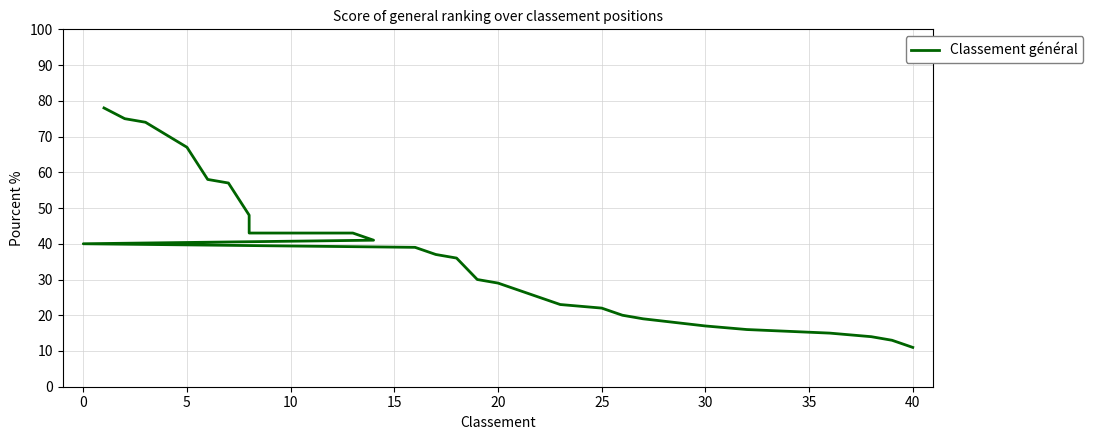

What is the difference between the maximum and second lowest values?

65